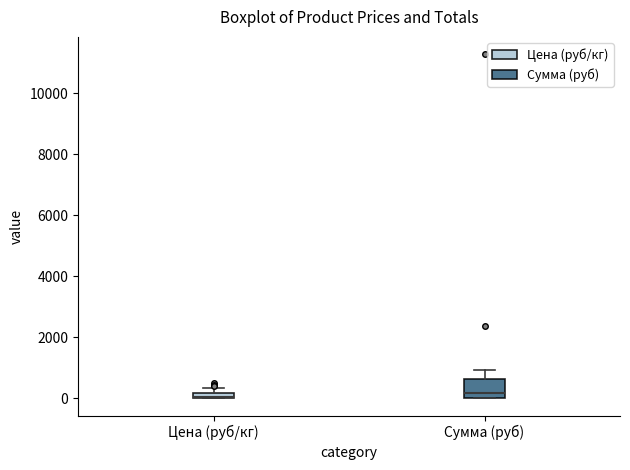

Where is the upper edge of the box for Сумма (руб) on the y-axis? The values are not printed on the chart, so give them approximately, as read against the axis.

600